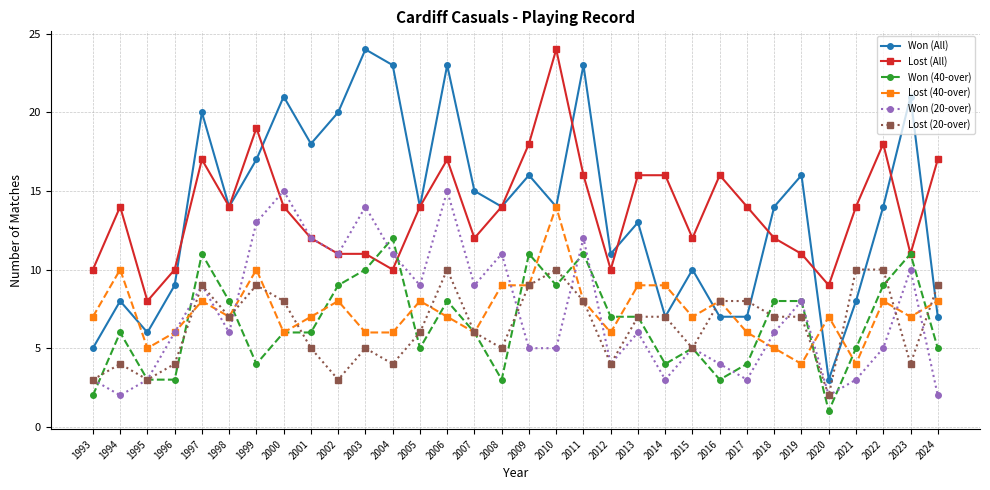

At which category does Won (20-over) reach its first local valley?

1994